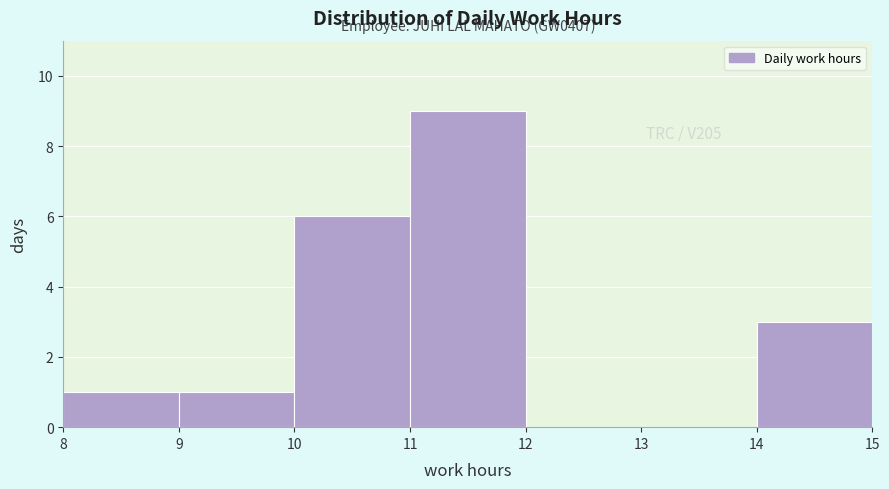

Over which range of the x-axis is the bar tallest?

11 to 12